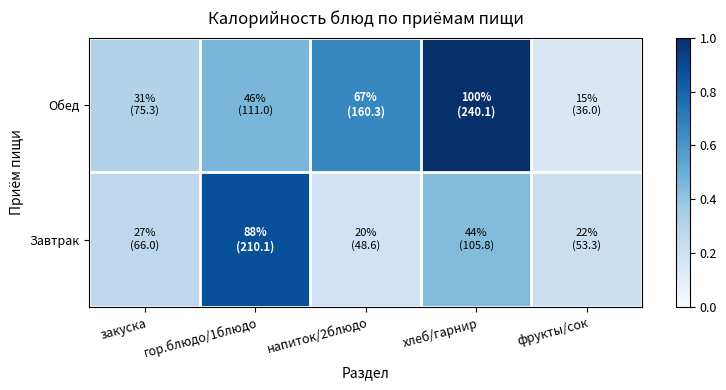

Which category has the highest value across all series?

хлеб/гарнир